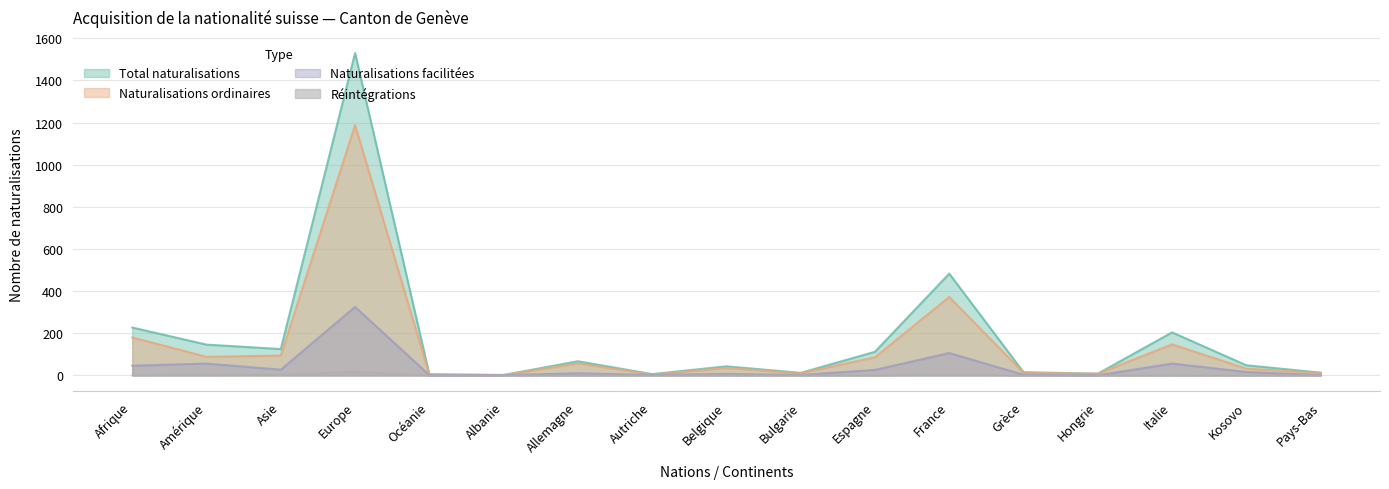

The Naturalisations facilitées series shows 3 at Grèce. True or false?

True